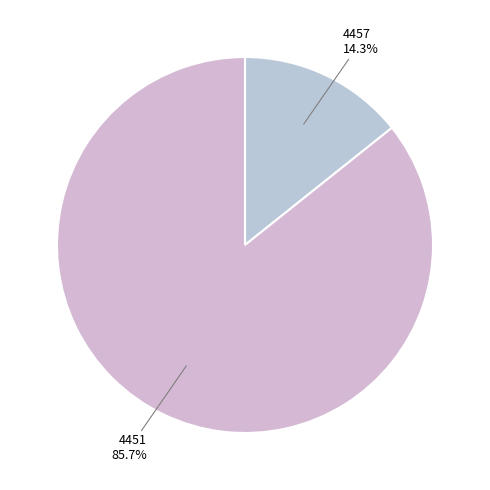

Count the number of slices in the pie.

2